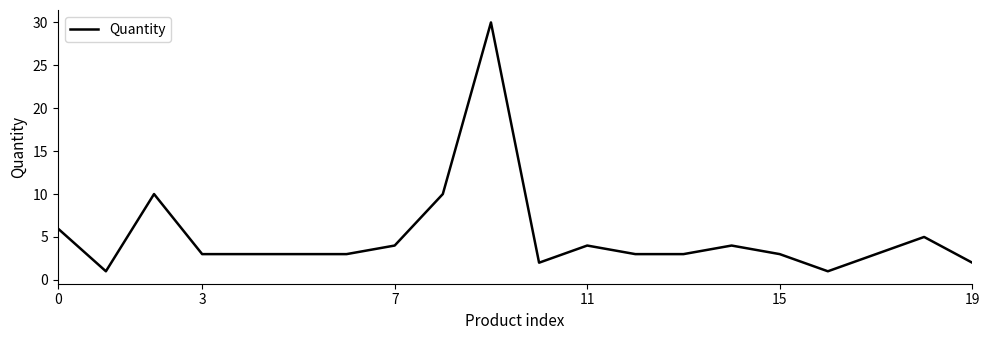

What is the greatest value displayed?

30